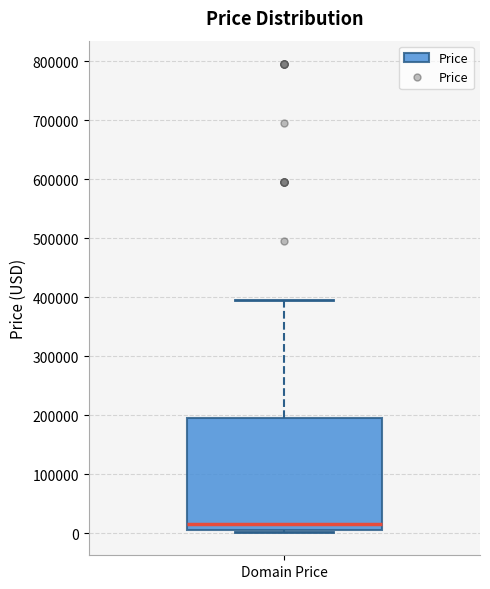

Transcribe this box plot: give where the median line is, the range the box spans, and where the two whiskers end, as read against the y-axis. The values are not printed on the chart, so give them approximately, as read against the axis.

median 10000, box 0 to 190000, whiskers 0 to 390000